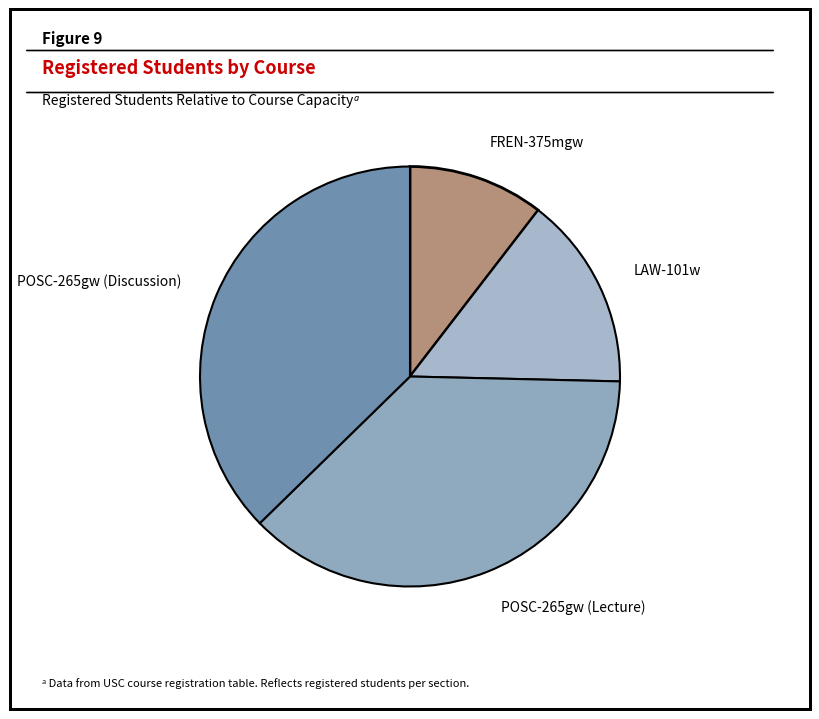

What is the ratio of the value at POSC-265gw (Discussion) to the value at LAW-101w?

2.5